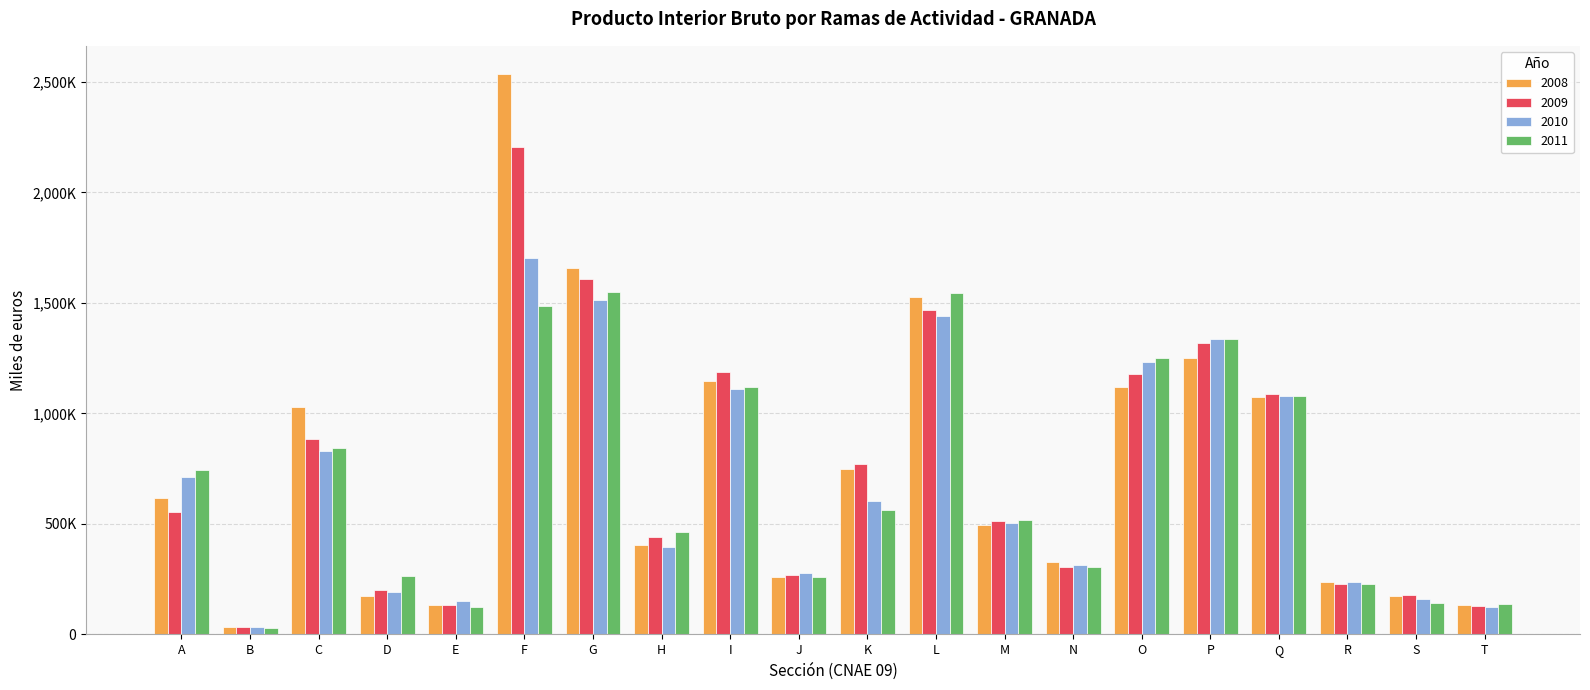

Reading right to left, extract all data points from this chart.

2008: T=133265	S=174074	R=237468	Q=1072303	P=1250151	O=1118686	N=329347	M=493504	L=1527875	K=746595	J=260626	I=1145803	H=406400	G=1656388	F=2536276	E=133175	D=172131	C=1031316	B=32835	A=616102
2009: T=130505	S=177178	R=227220	Q=1089105	P=1320490	O=1177629	N=305132	M=511399	L=1467207	K=772048	J=267742	I=1185245	H=442166	G=1607077	F=2205819	E=134599	D=201234	C=883284	B=35337	A=552629
2010: T=126040	S=160399	R=235540	Q=1080109	P=1337653	O=1234036	N=314924	M=502440	L=1440972	K=603239	J=278160	I=1112459	H=397275	G=1512842	F=1701243	E=149908	D=190369	C=832126	B=31726	A=711078
2011: T=139760	S=144428	R=226681	Q=1081002	P=1335007	O=1252214	N=304337	M=518463	L=1544949	K=561245	J=259877	I=1119266	H=461930	G=1551311	F=1486475	E=125613	D=262419	C=842536	B=28264	A=742537